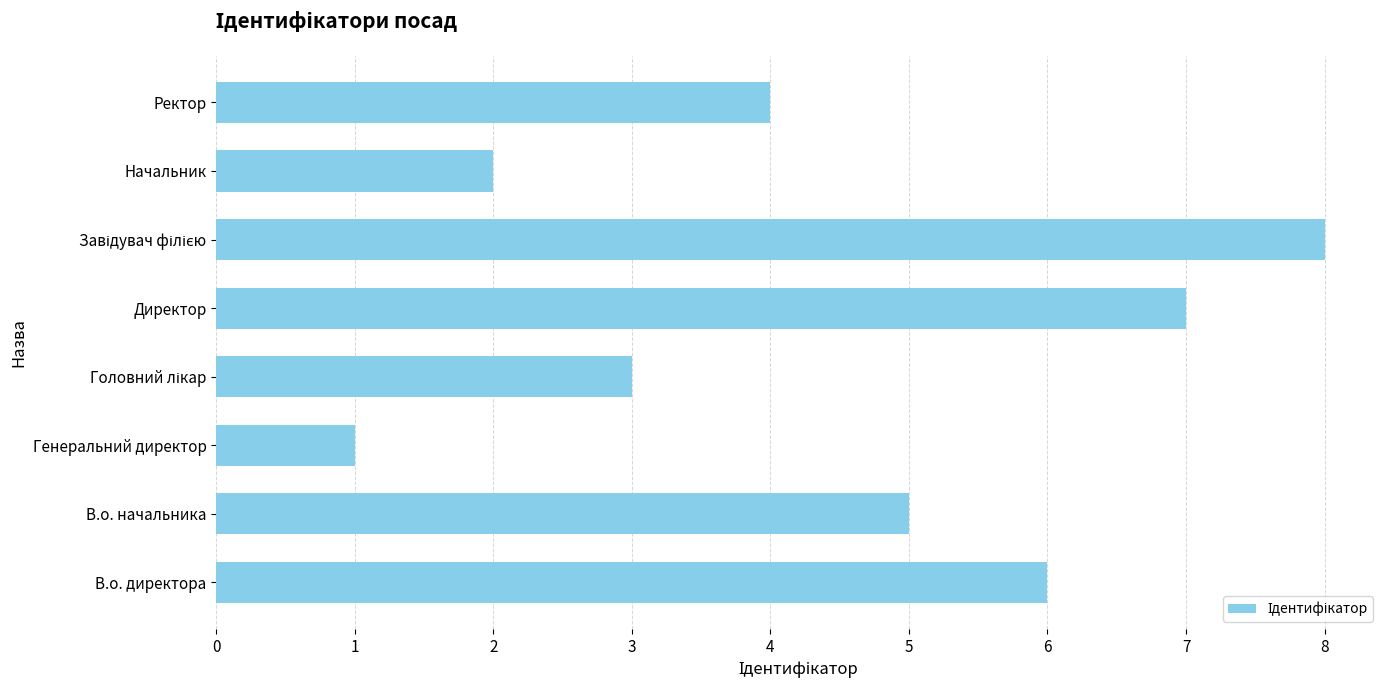

What is the change in value from Начальник to Ректор?

+2